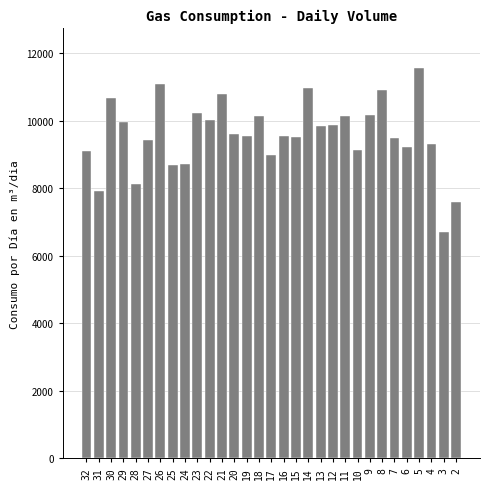

Is it true that the value at 6 is 9217?

True